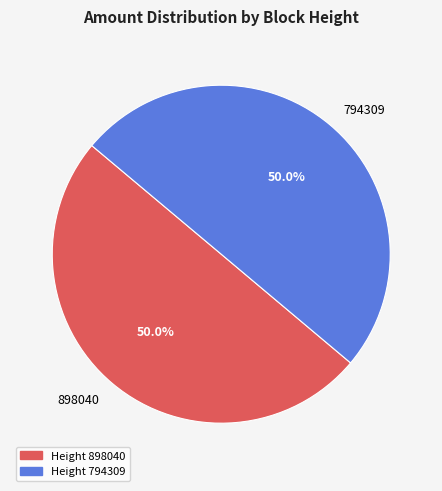

True or false: 794309 accounts for 50% of the total.

True